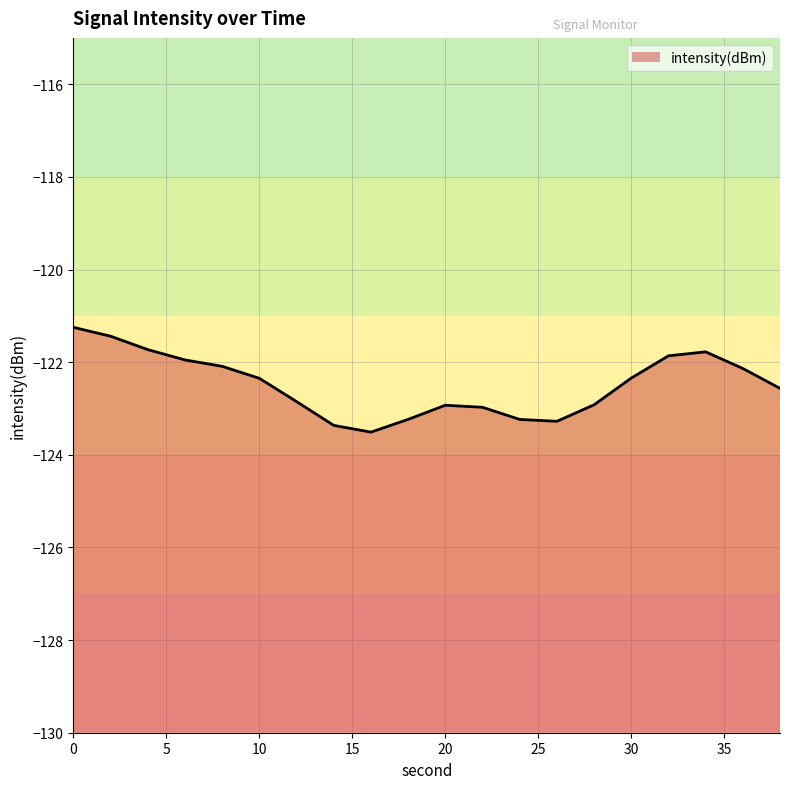

Read the value at 20.

-122.9